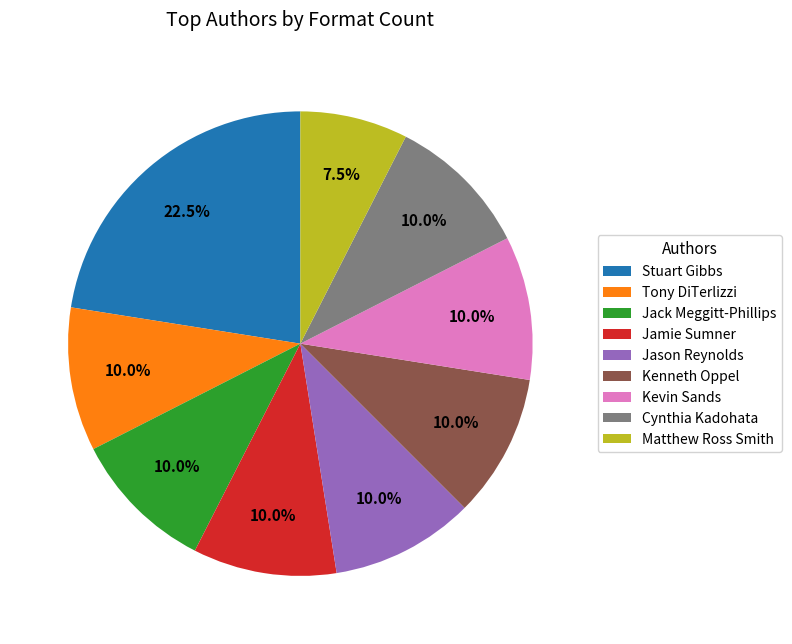

Which category has the biggest portion of the pie?

Stuart Gibbs